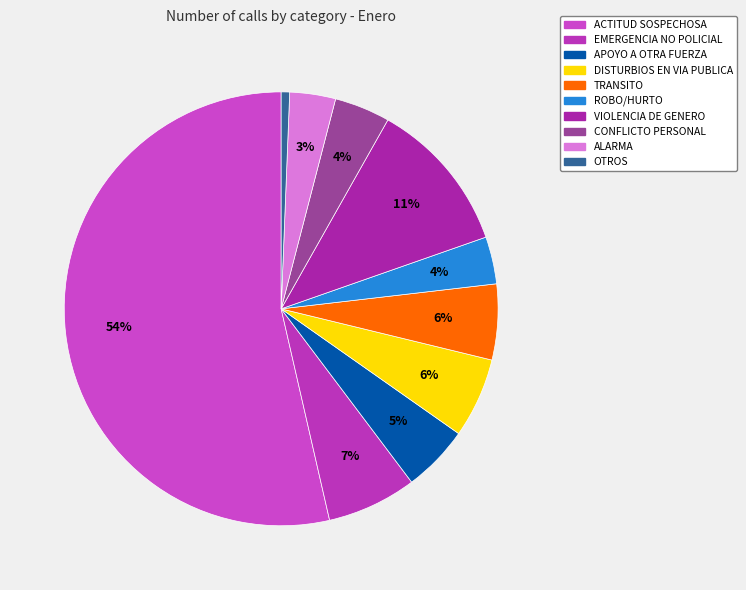

To the nearest percent, what is the difference between the ACTITUD SOSPECHOSA and TRANSITO slice percentages?

48%